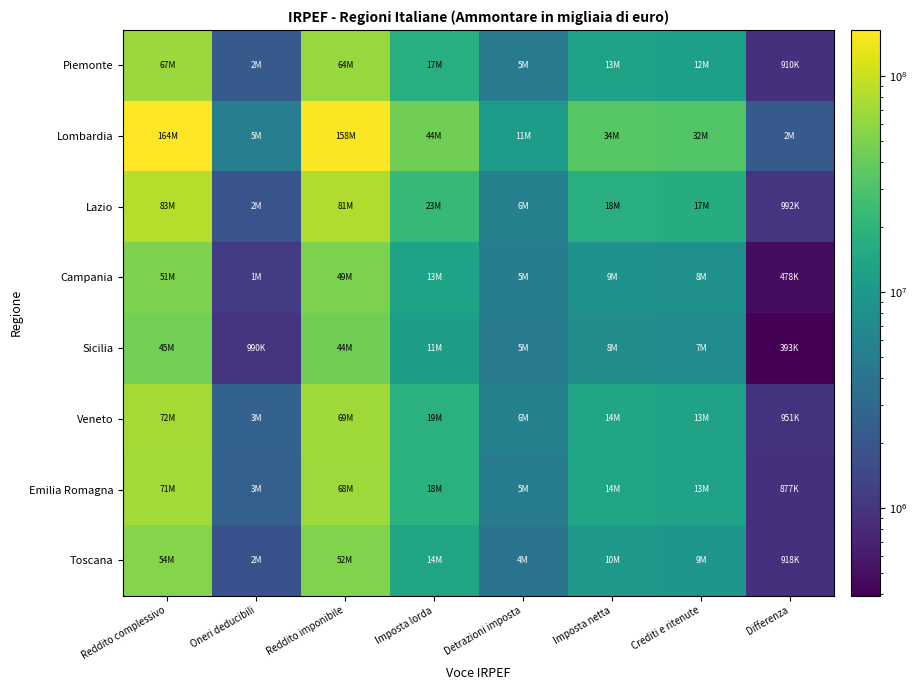

Which series has the largest range (max minus min)?

Lombardia